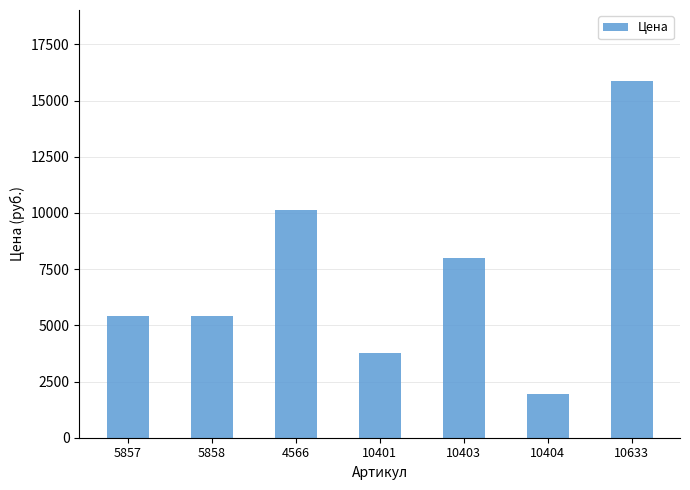

At which category does the chart reach its peak across all series?

10633